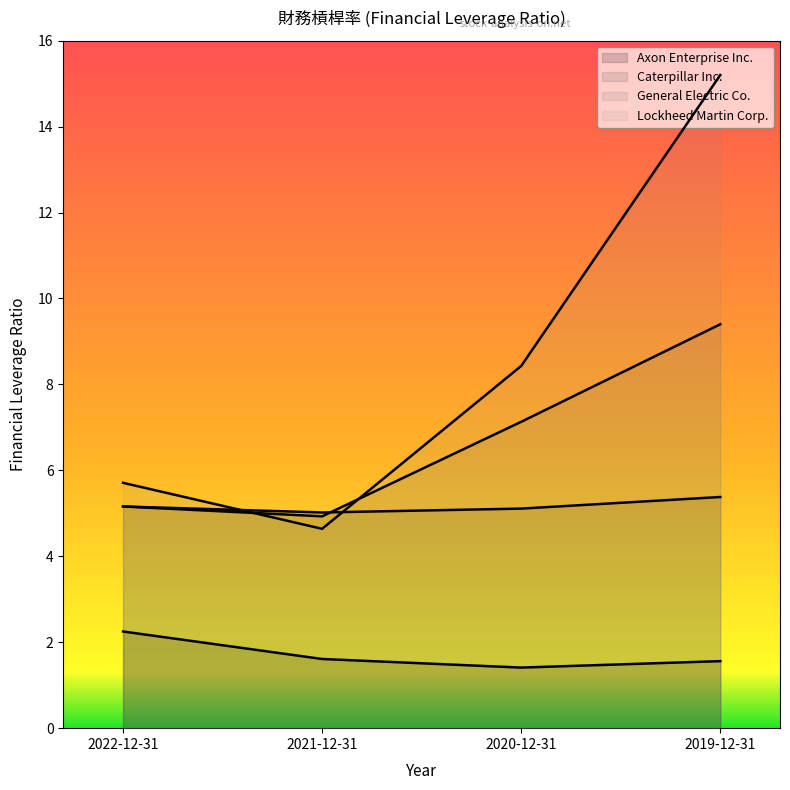

At which label does Caterpillar Inc. reach its minimum?

2021-12-31